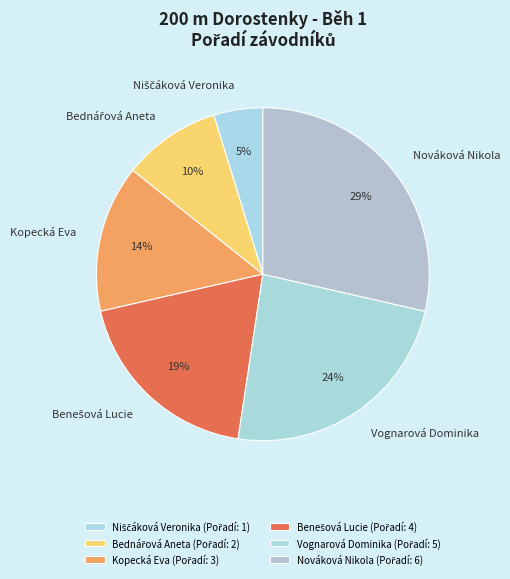

What percentage is the Vognarová Dominika slice, to the nearest percent?

24%